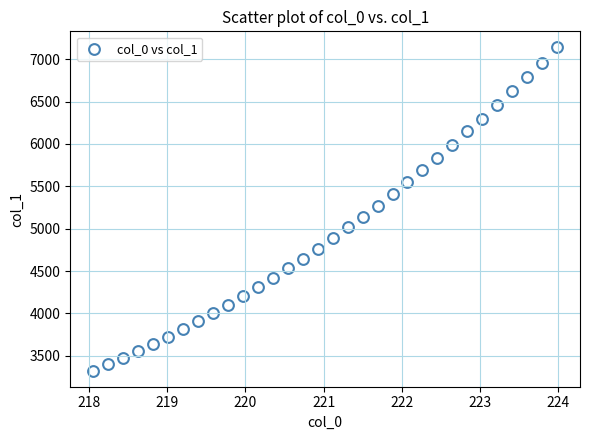

What is the range of X values (max minus min)?

5.9